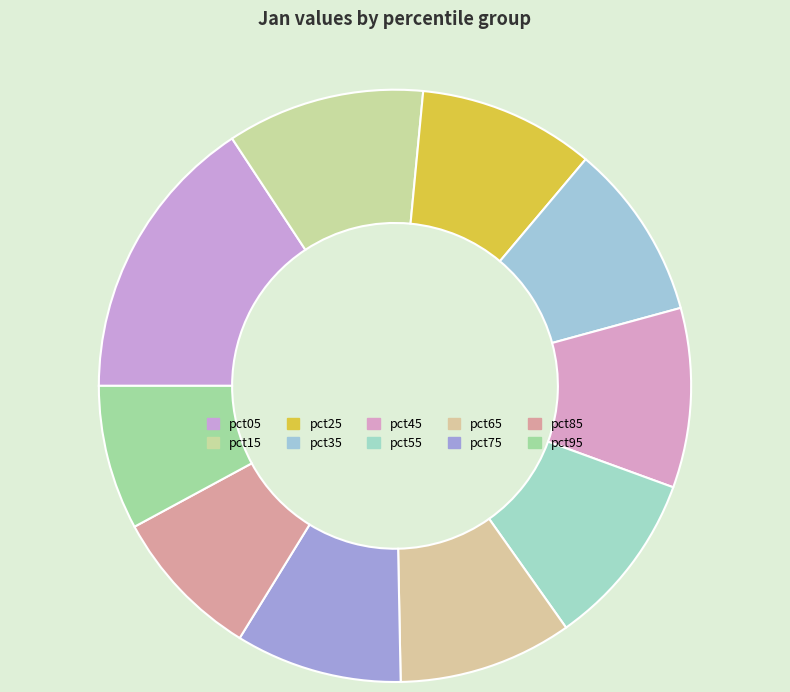

How many slices are in this pie chart?

10